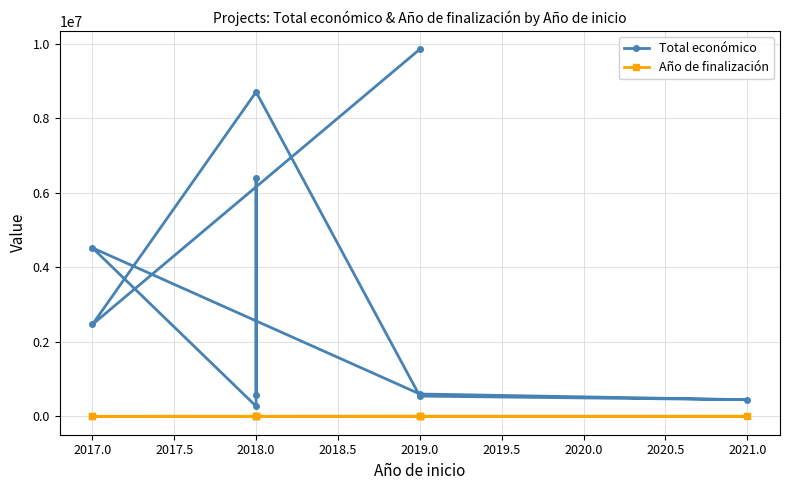

At which label does Año de finalización reach its minimum?

2017.0